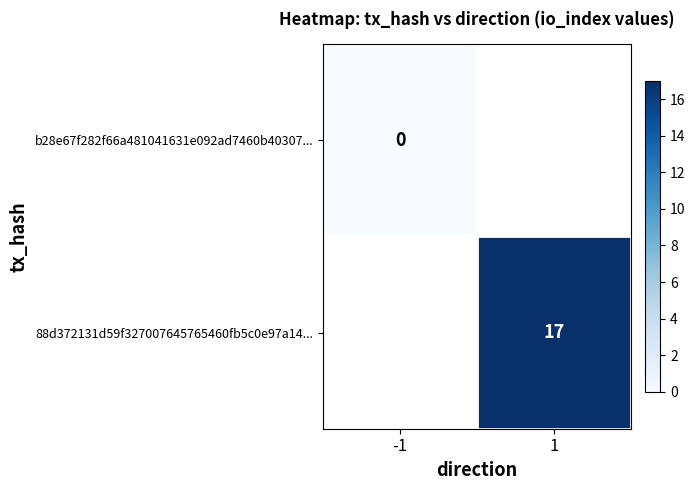

Is the value of 88d372131d59f327007645765460fb5c0e97a14... at 1 greater than the value of b28e67f282f66a481041631e092ad7460b40307... at -1?

Yes